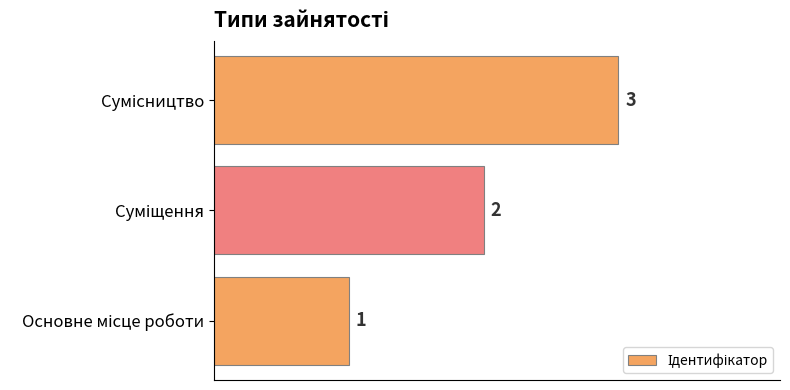

How many distinct data groups are displayed?

1